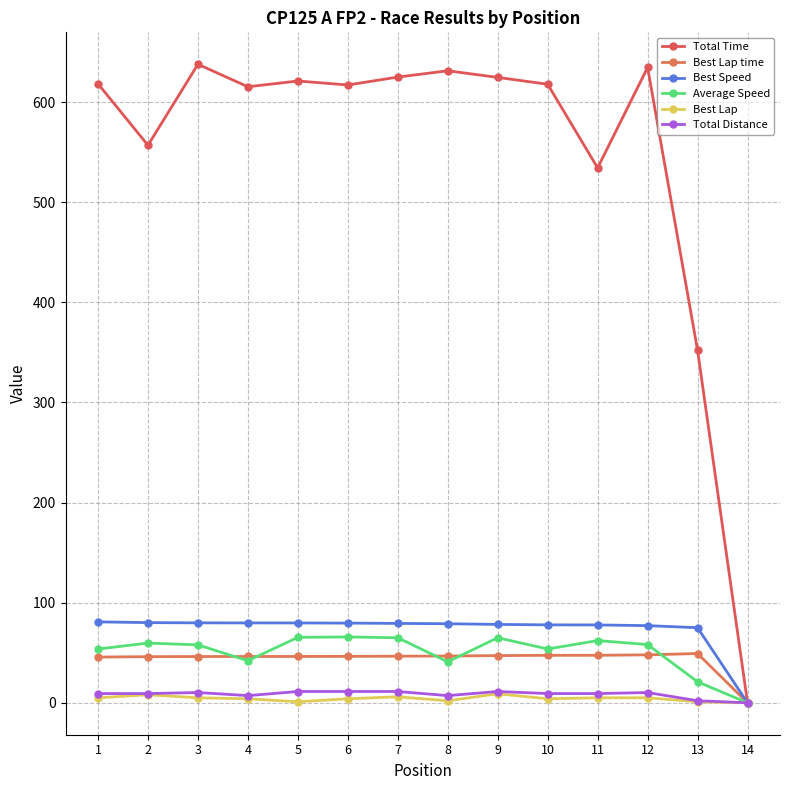

What is the value of the Total Time point at the 7th from the left?

624.9